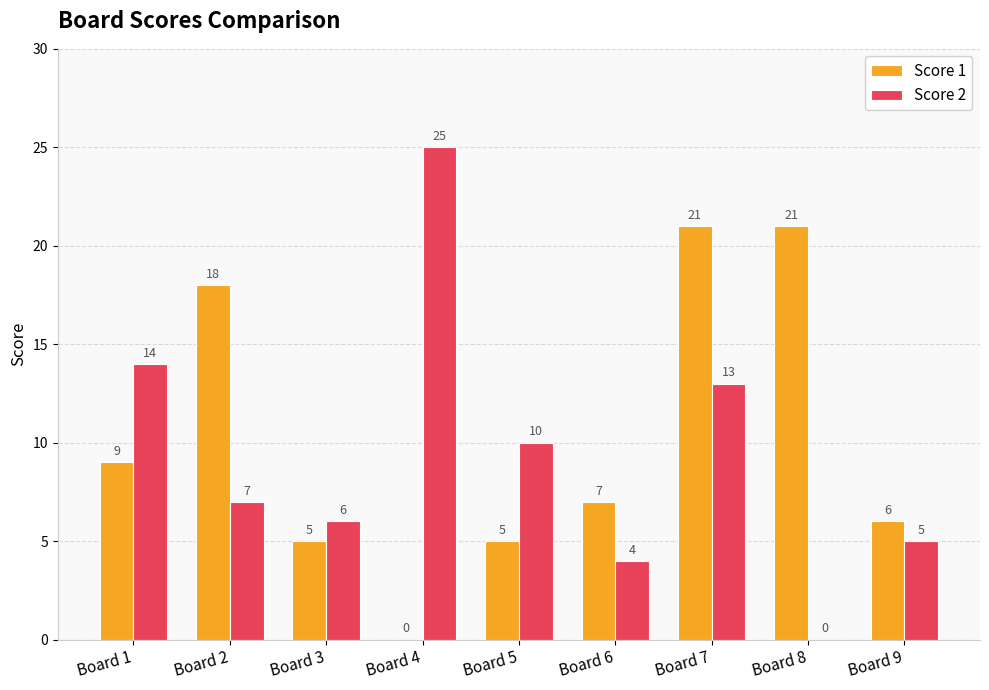

What is the difference between the Score 2 values at Board 5 and Board 2?

3